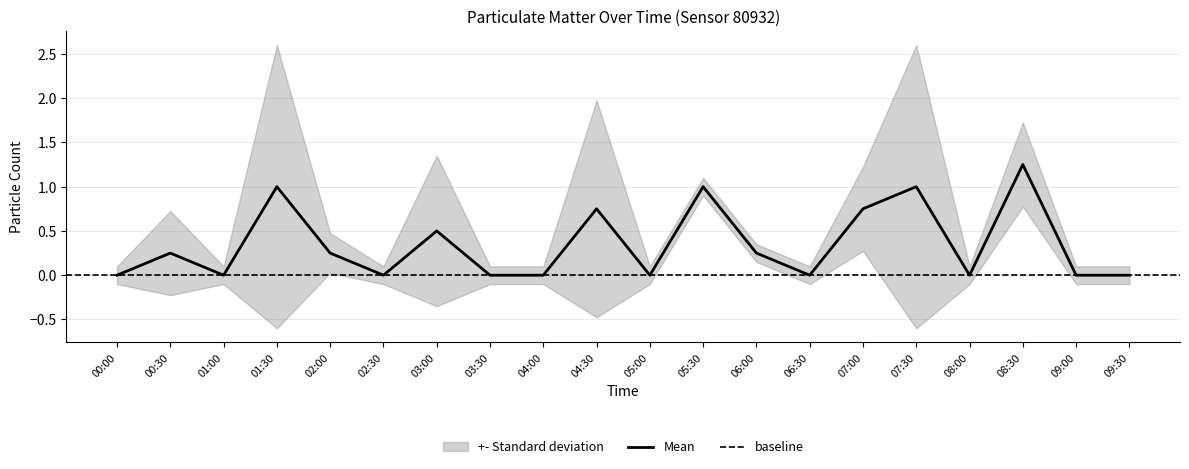

Count the P0 values in the range 0 to 1.

20